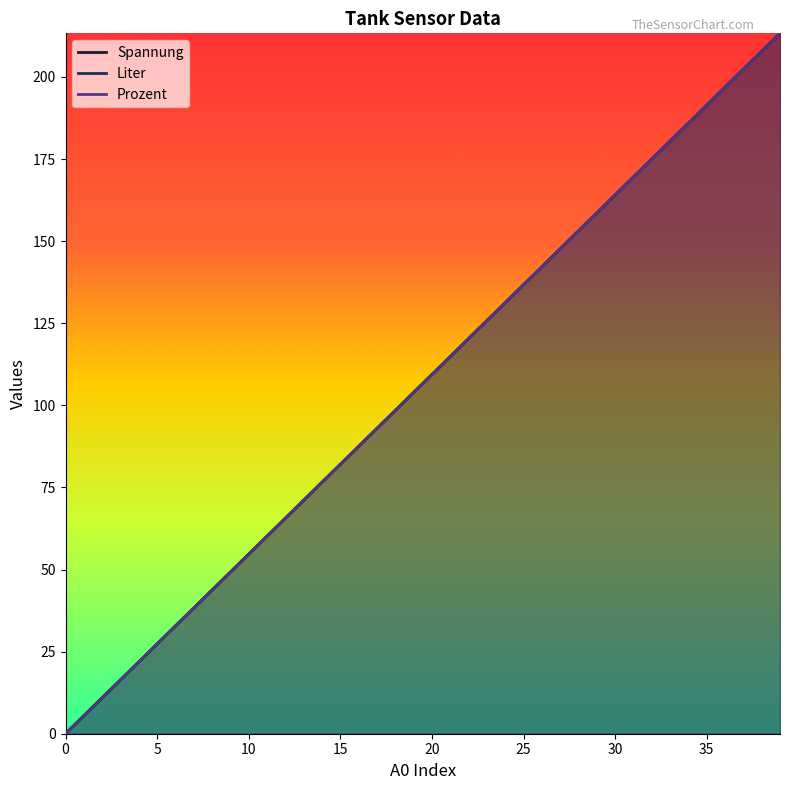

At which label is Liter closest to 106?

19